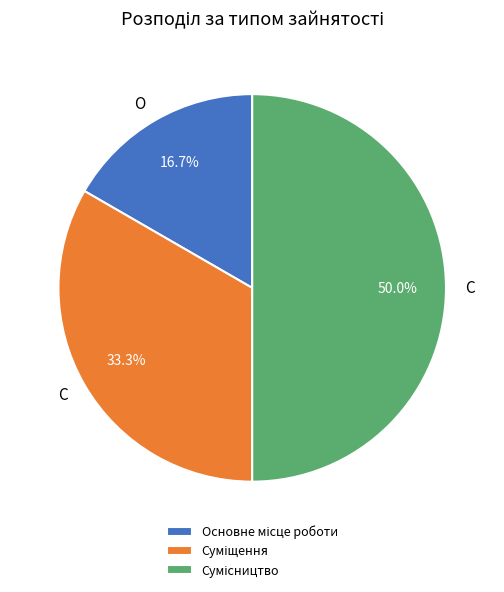

Count the number of slices in the pie.

3